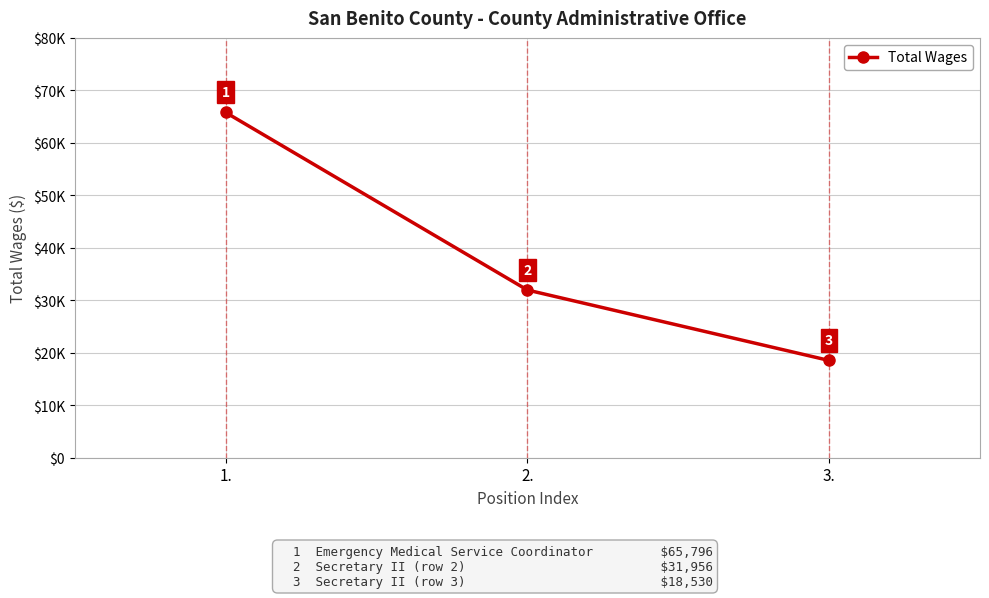

What is the label of the 3rd point from the right?

1.